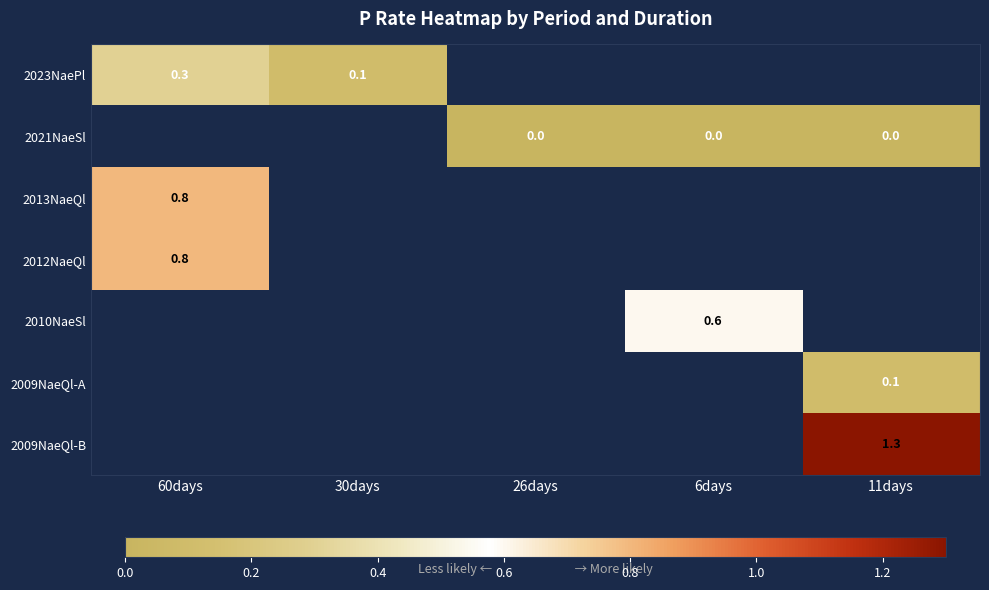

What is the difference between the highest and lowest values at 60days?

0.5